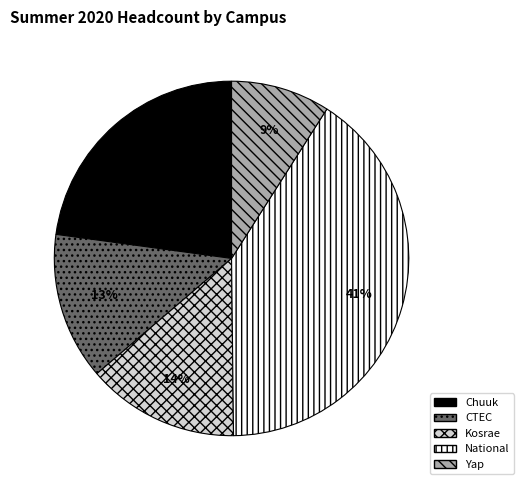

Is the sum of Kosrae and National greater than half?

Yes